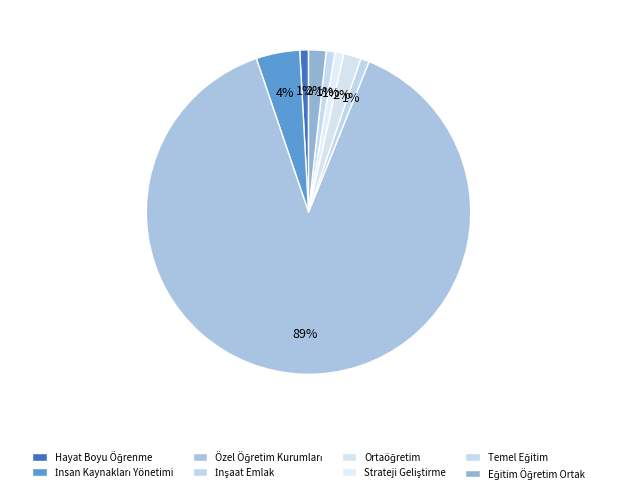

How many slices are in this pie chart?

8